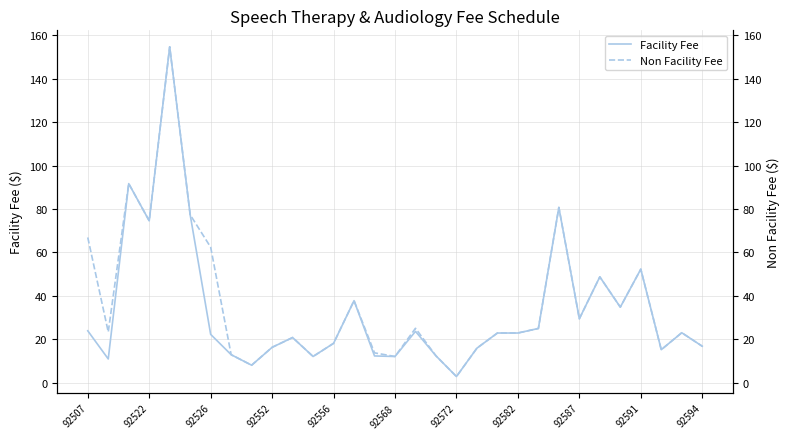

Which has a higher value, 26 or 29?

26